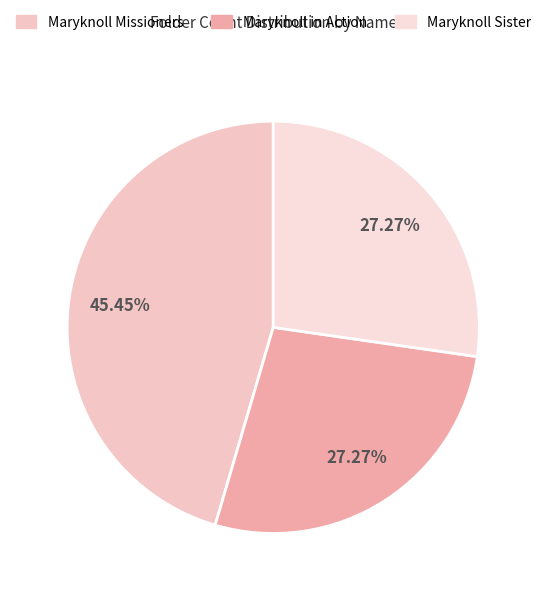

To the nearest percent, what is the difference between the largest and smallest slice percentages?

18%